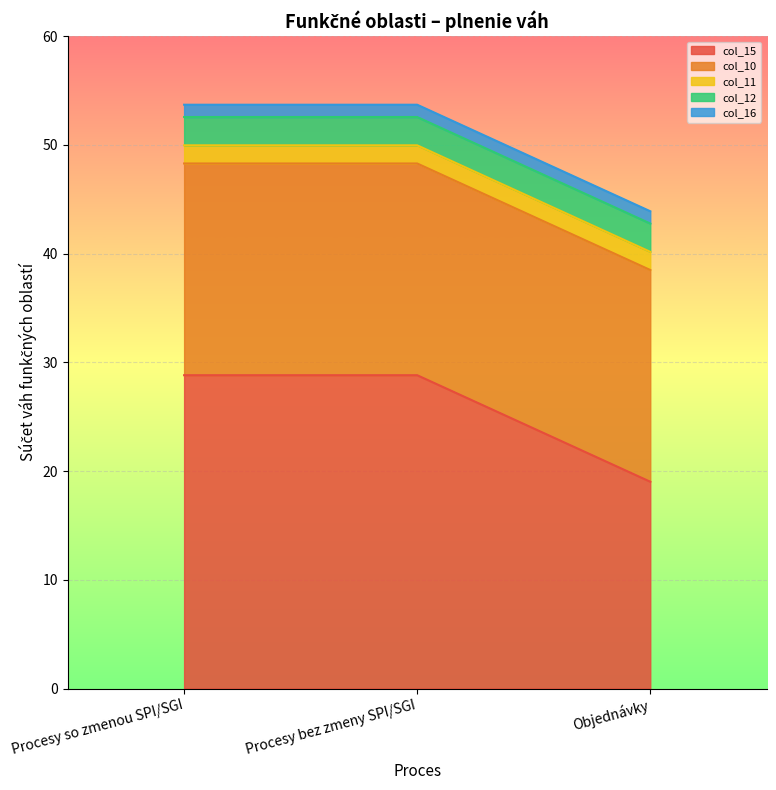

Between Objednávky and Procesy so zmenou SPI/SGI, which is larger?

Procesy so zmenou SPI/SGI